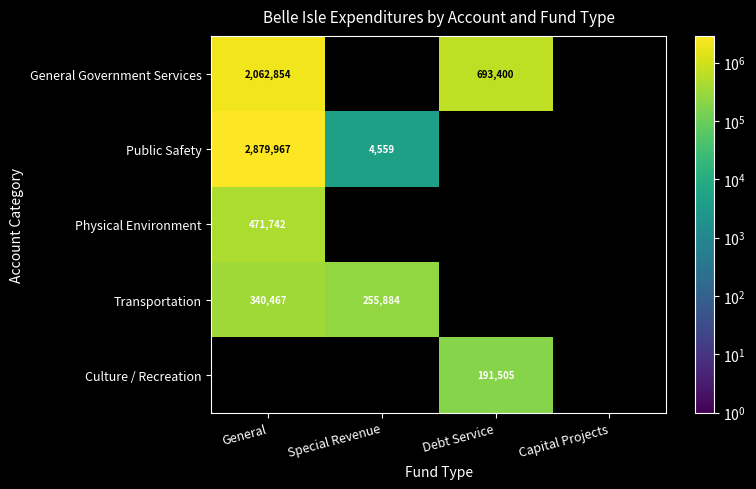

What is the difference between the highest and lowest values at Debt Service?

501895.0